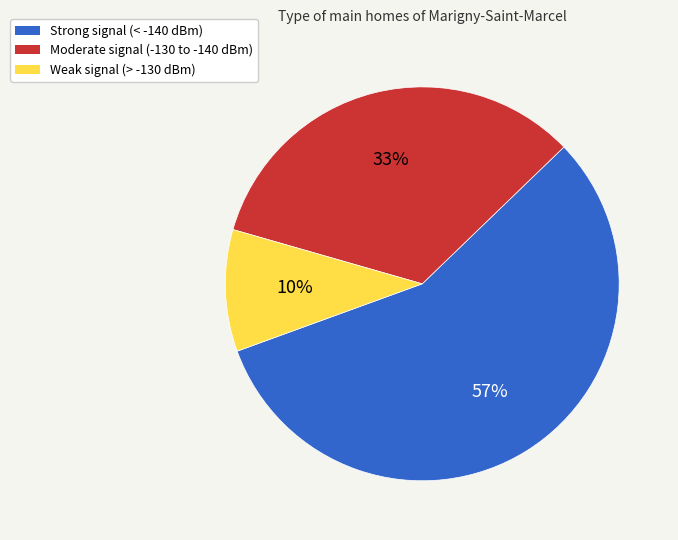

How many slices are in this pie chart?

3